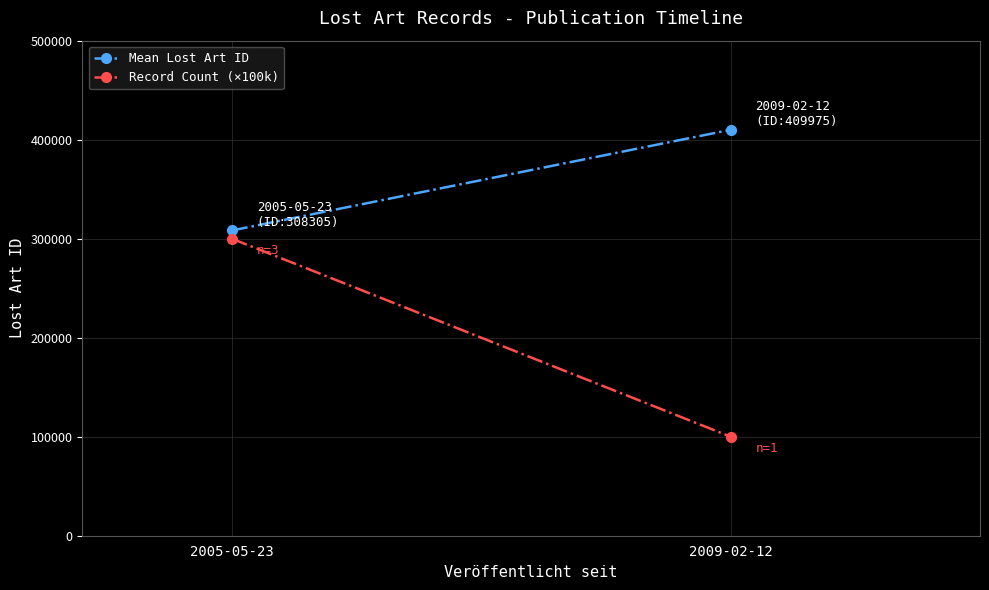

List the series in order of their peak value, highest first.

Mean Lost Art ID, Record Count (×100k)